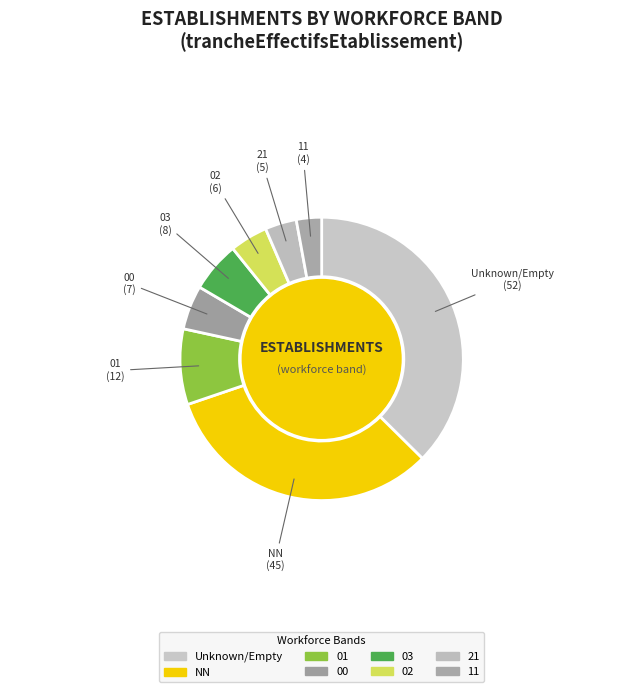

How many slices are in this pie chart?

8